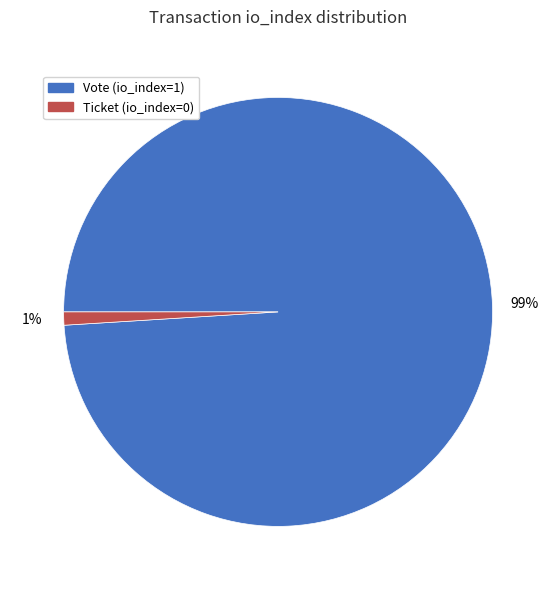

Is it true that Ticket is 9% of the pie?

False